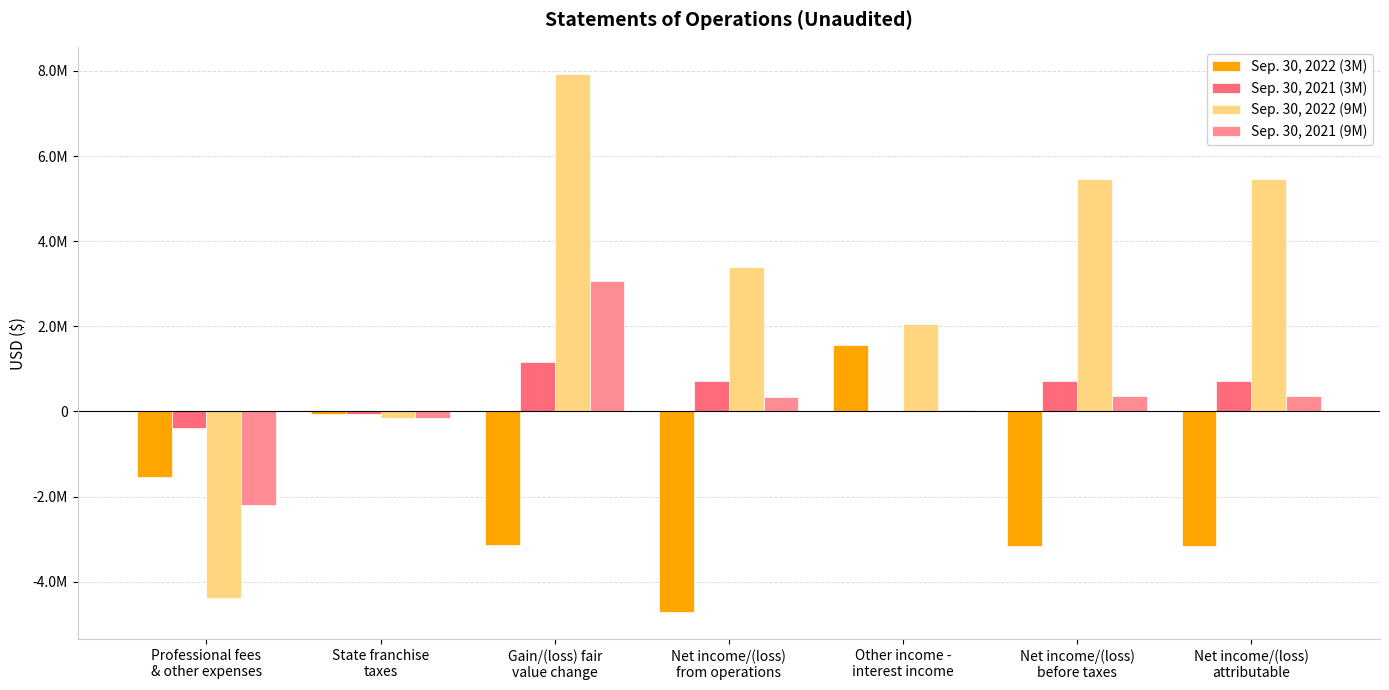

Reading left to right, list all the values displayed in this chart.

Sep. 30, 2022 (3M): Professional fees
& other expenses=-1542481	State franchise
taxes=-50000	Gain/(loss) fair
value change=-3130041	Net income/(loss)
from operations=-4722522	Other income -
interest income=1555391	Net income/(loss)
before taxes=-3167131	Net income/(loss)
attributable=-3167131
Sep. 30, 2021 (3M): Professional fees
& other expenses=-401452	State franchise
taxes=-50000	Gain/(loss) fair
value change=1164667	Net income/(loss)
from operations=713215	Other income -
interest income=4440	Net income/(loss)
before taxes=717655	Net income/(loss)
attributable=717655
Sep. 30, 2022 (9M): Professional fees
& other expenses=-4389221	State franchise
taxes=-150000	Gain/(loss) fair
value change=7934291	Net income/(loss)
from operations=3395070	Other income -
interest income=2055832	Net income/(loss)
before taxes=5450902	Net income/(loss)
attributable=5450902
Sep. 30, 2021 (9M): Professional fees
& other expenses=-2193558	State franchise
taxes=-150000	Gain/(loss) fair
value change=3057250	Net income/(loss)
from operations=335279	Other income -
interest income=23450	Net income/(loss)
before taxes=358729	Net income/(loss)
attributable=358729